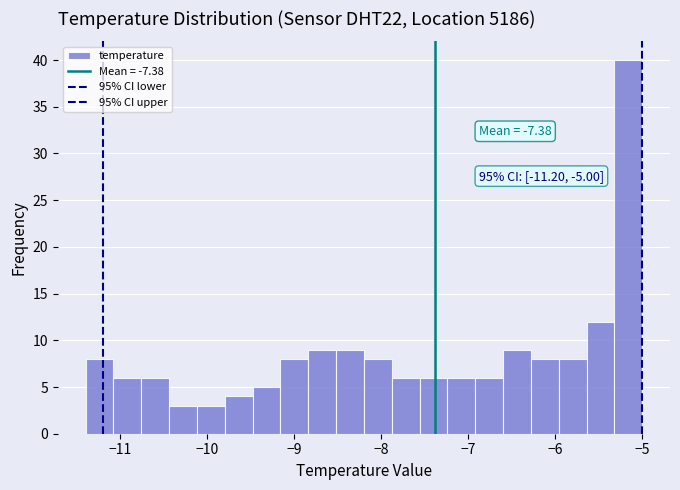

Around what value on the x-axis is the tallest bar? Give the approximate position of its centre, as read against the axis.

-5.2